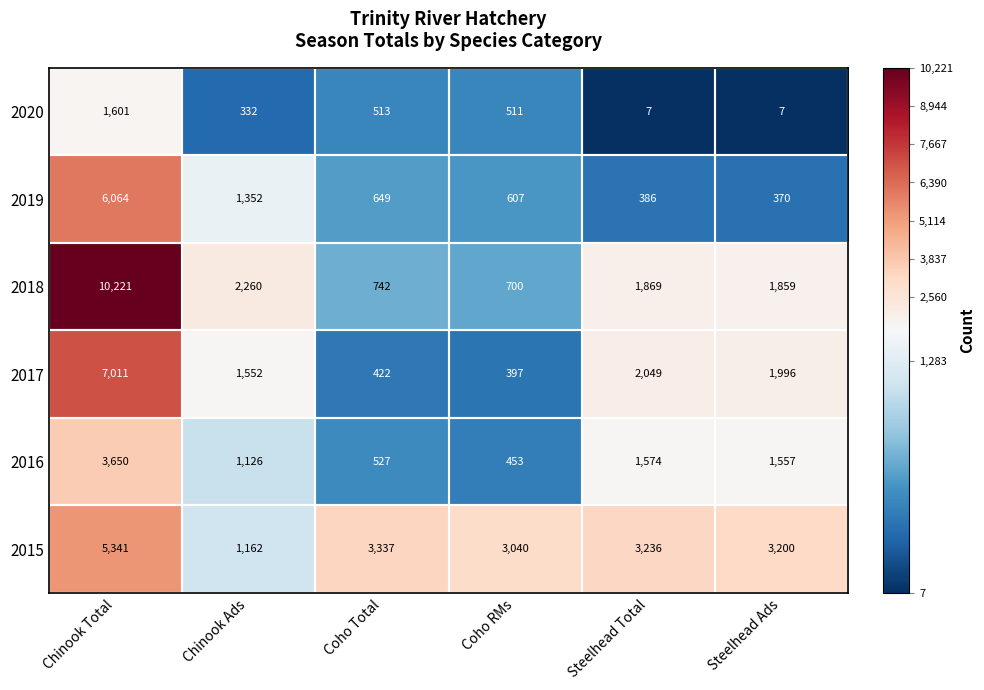

What is the greatest value displayed?

10221